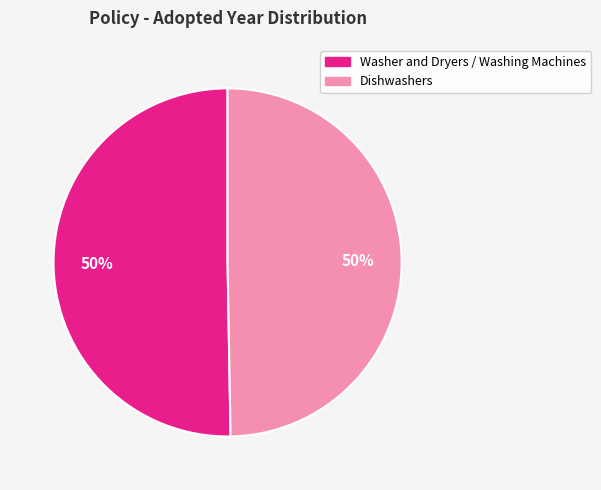

Approximately how many times larger is the value at Washer and Dryers / Washing Machines compared to Dishwashers?

1.0